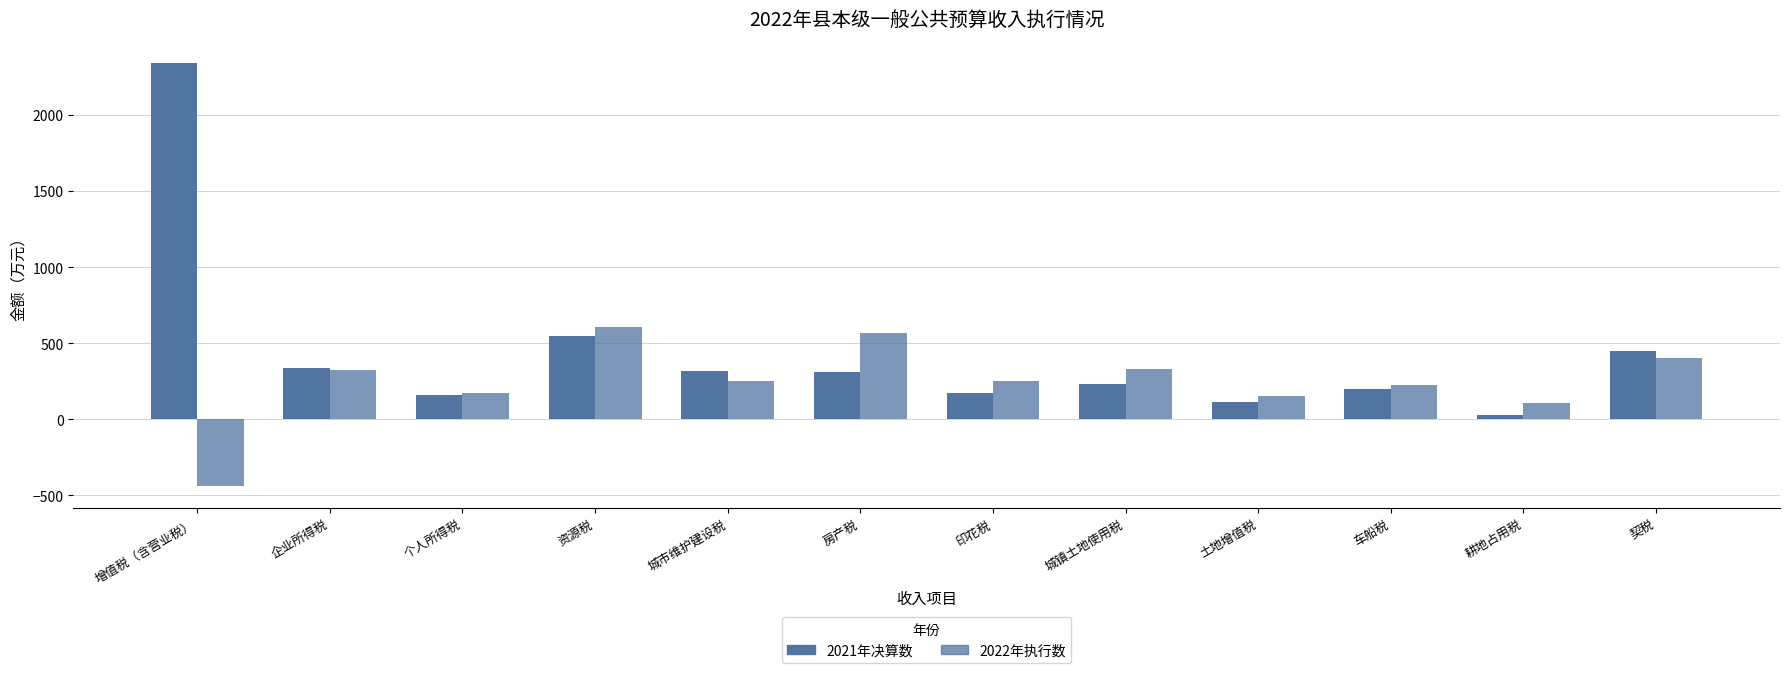

How many values in 2022年执行数 are below zero?

1